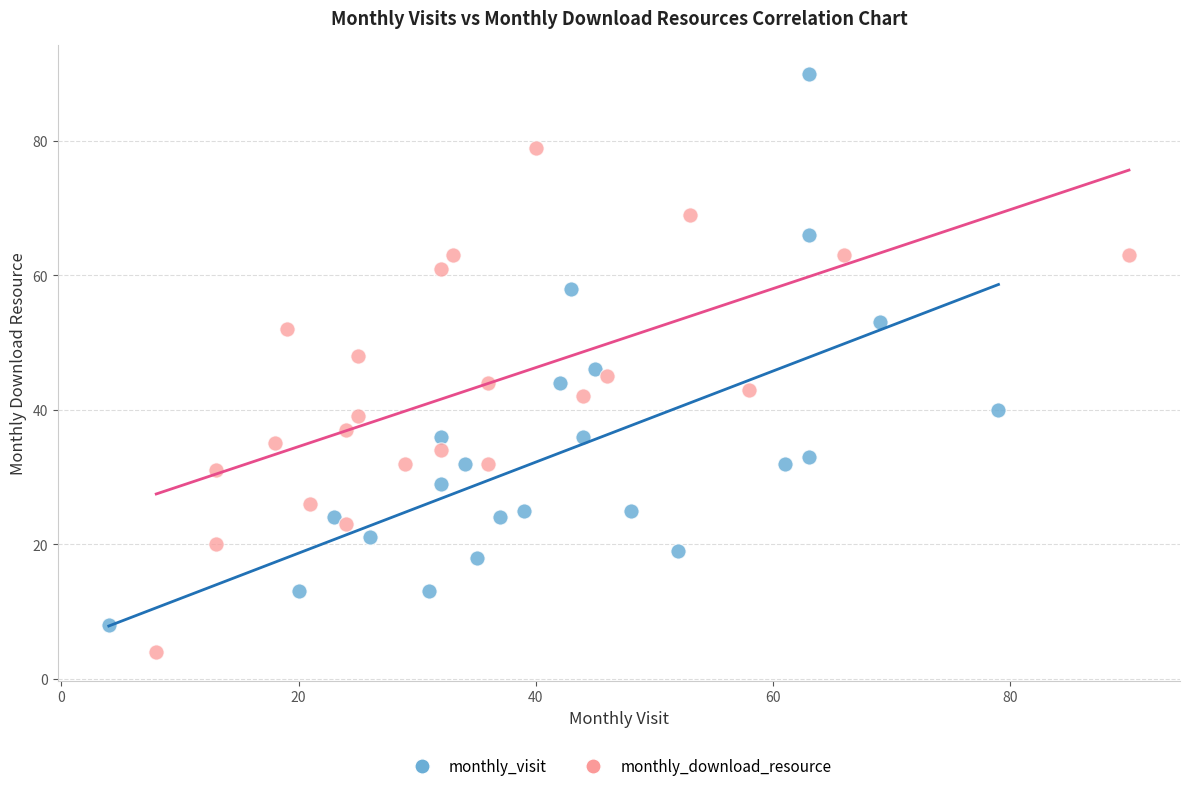

Which series has the largest Y range (max minus min)?

monthly_visit